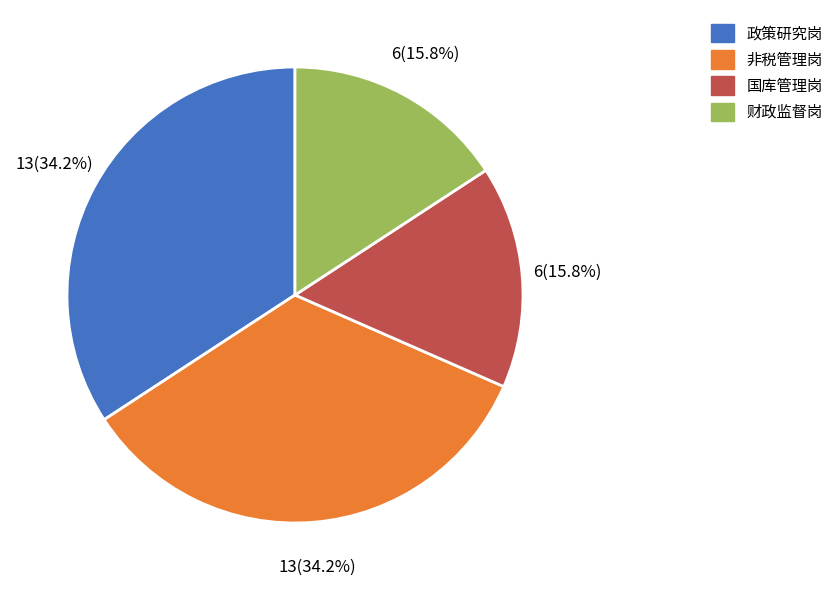

To the nearest percent, what is the average slice percentage?

25%